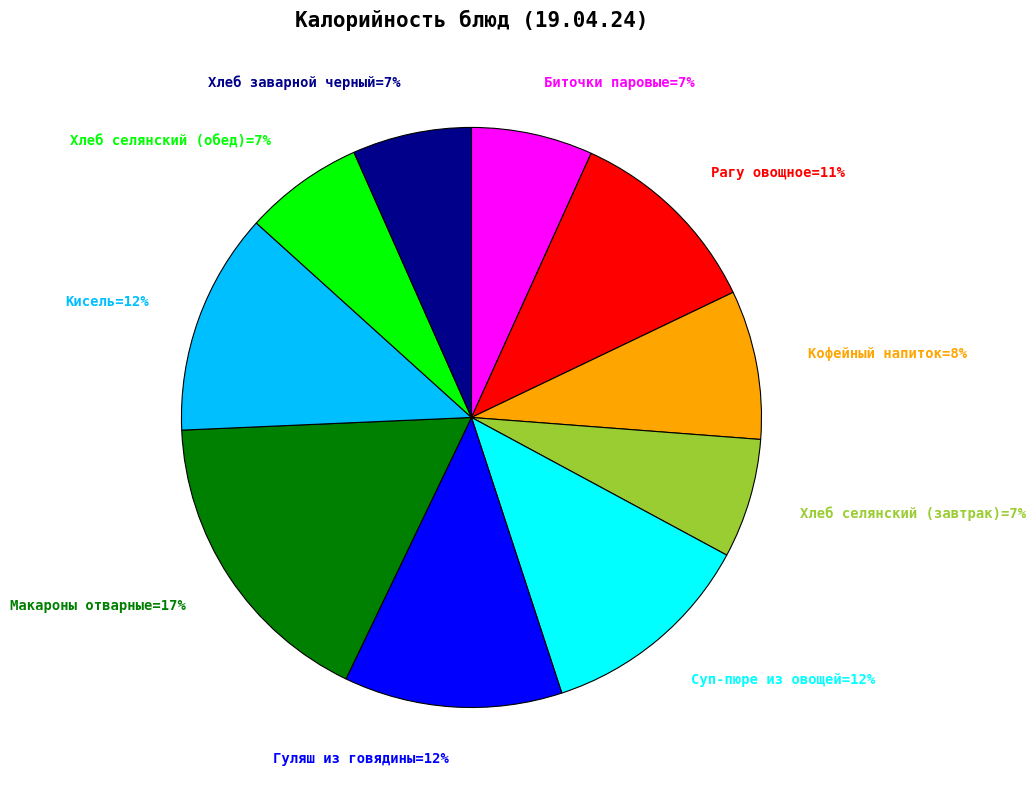

To the nearest percent, what percentage of the pie is Хлеб селянский (обед)=7%?

7%